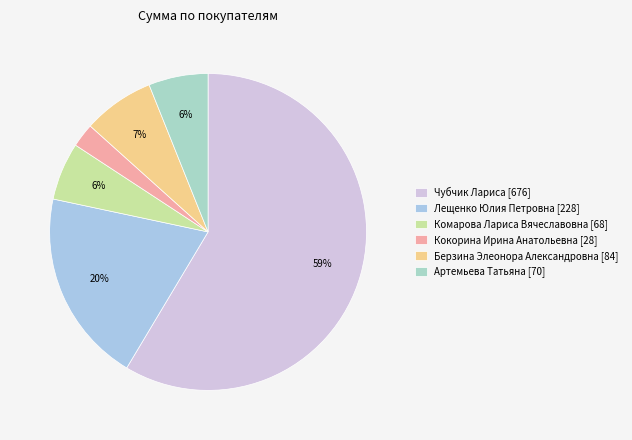

What is the change in value from Кокорина Ирина Анатольевна to Берзина Элеонора Александровна?

+56